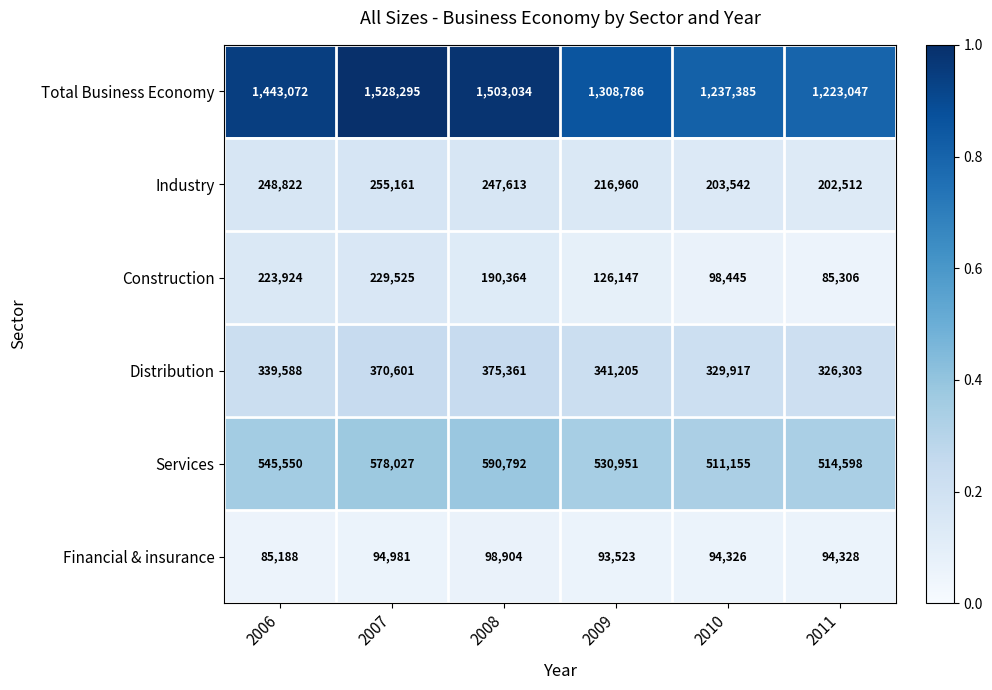

The Construction series shows 223924 at 2006. True or false?

True